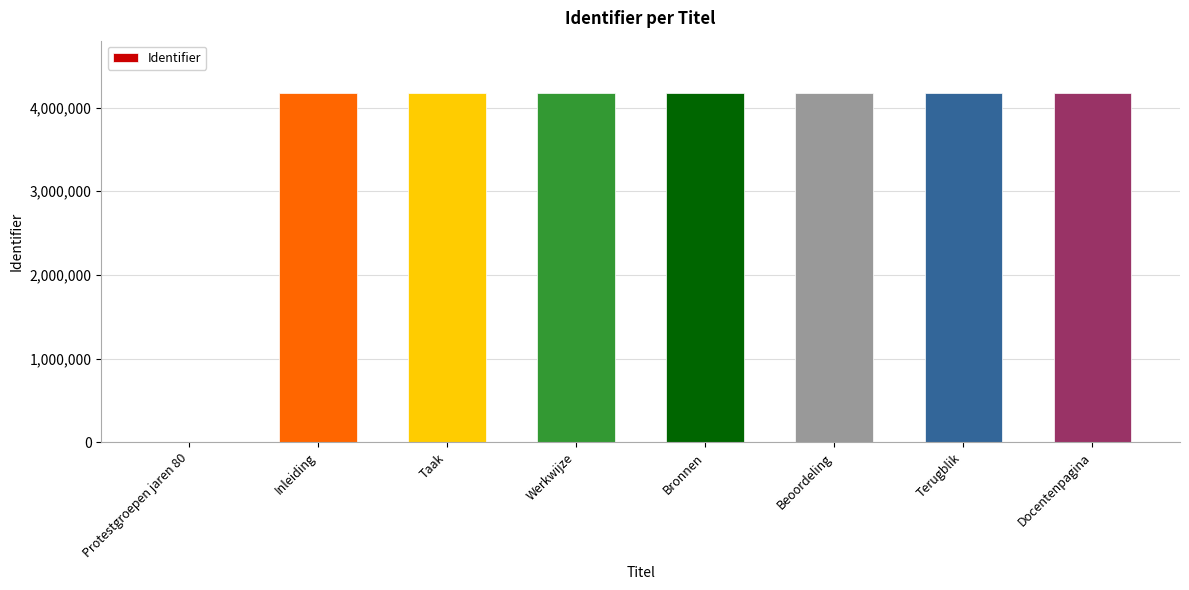

What is the change in value from Protestgroepen jaren 80 to Bronnen?

+4173674